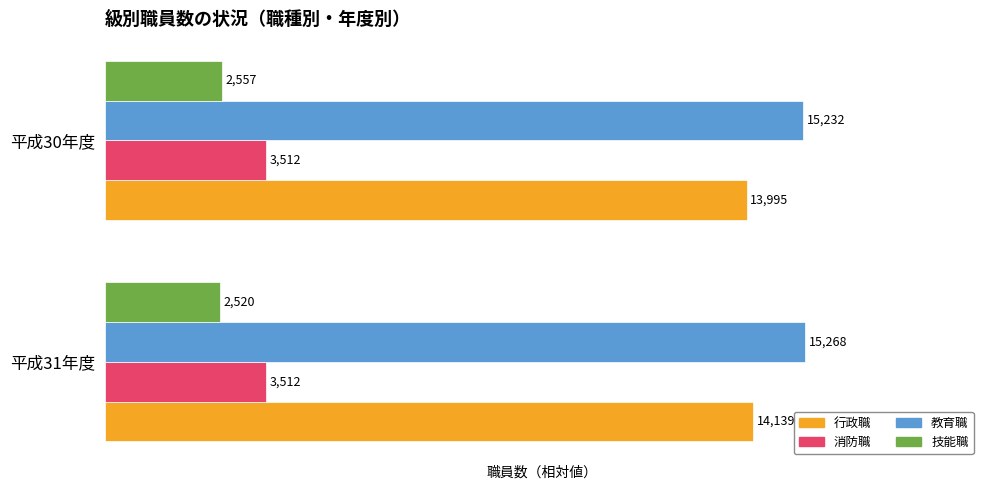

What are all the series names shown in the legend?

行政職, 消防職, 教育職, 技能職